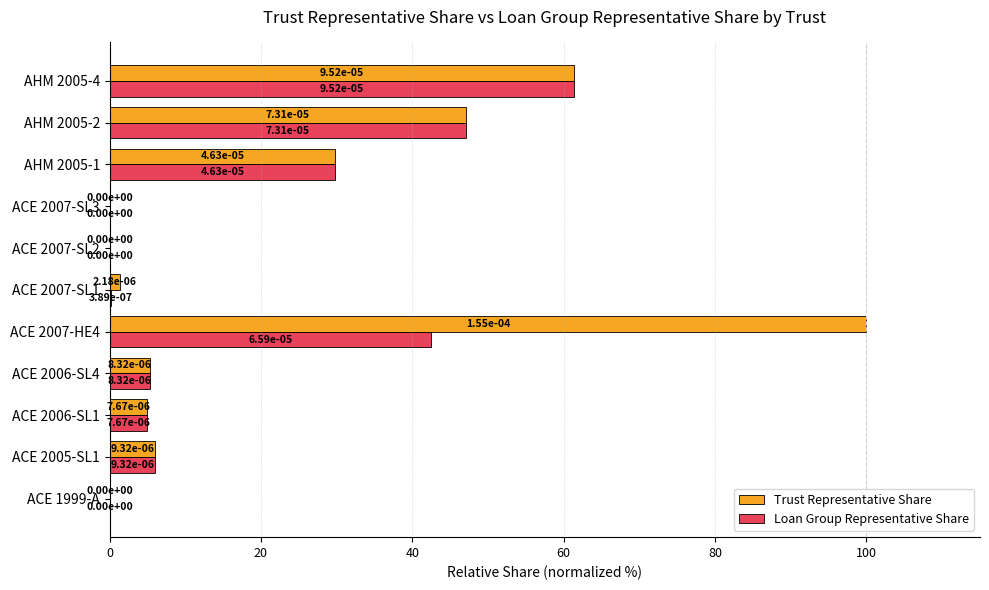

What is the average value of the Trust Representative Share series?

23.3